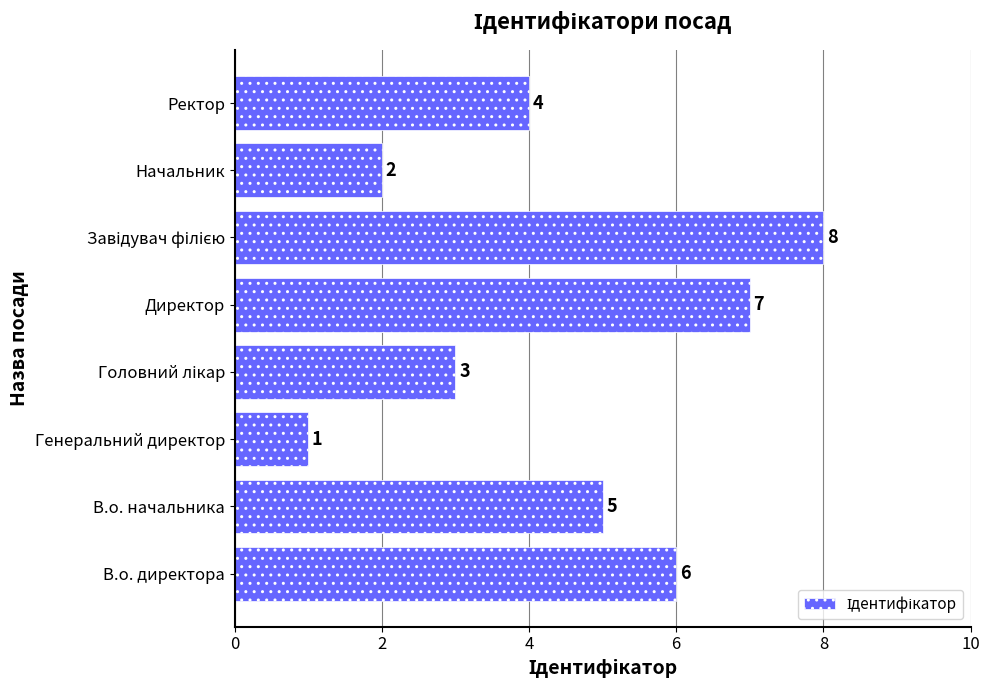

Reading bottom to top, transcribe all the data shown in this chart.

6	5	1	3	7	8	2	4